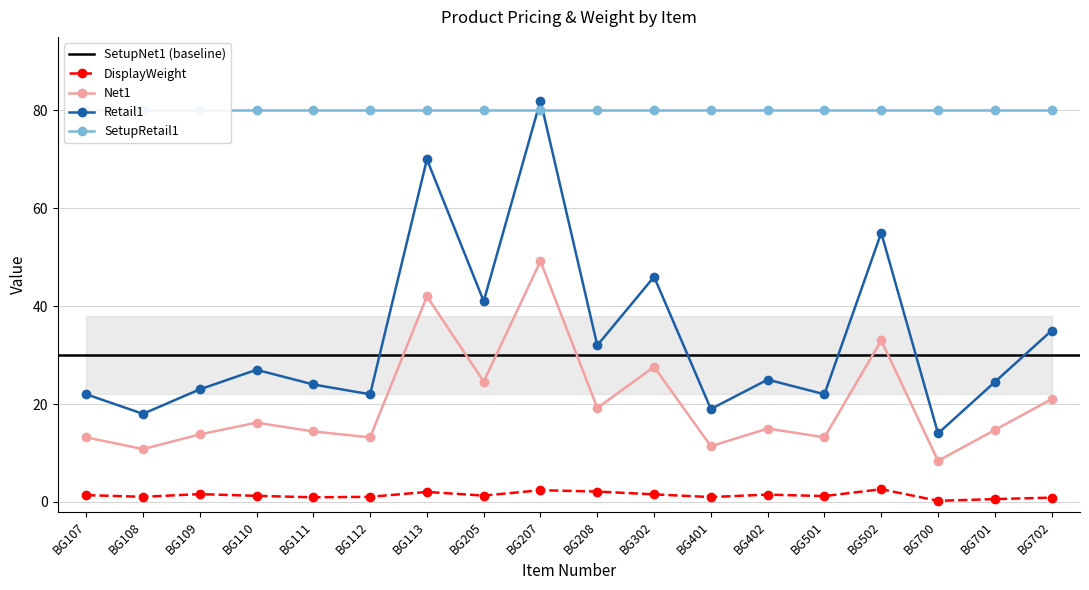

How many data points does each series have?

18